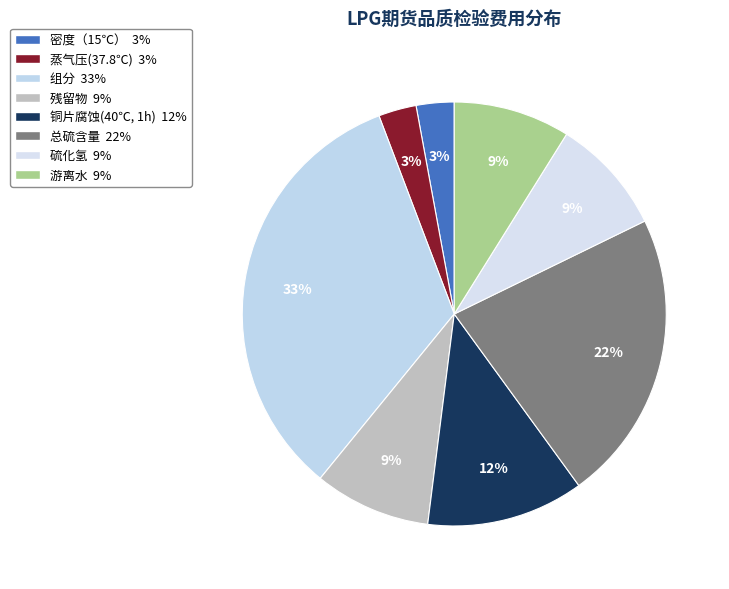

What is the total percentage of 残留物 and 硫化氢?

17.8%